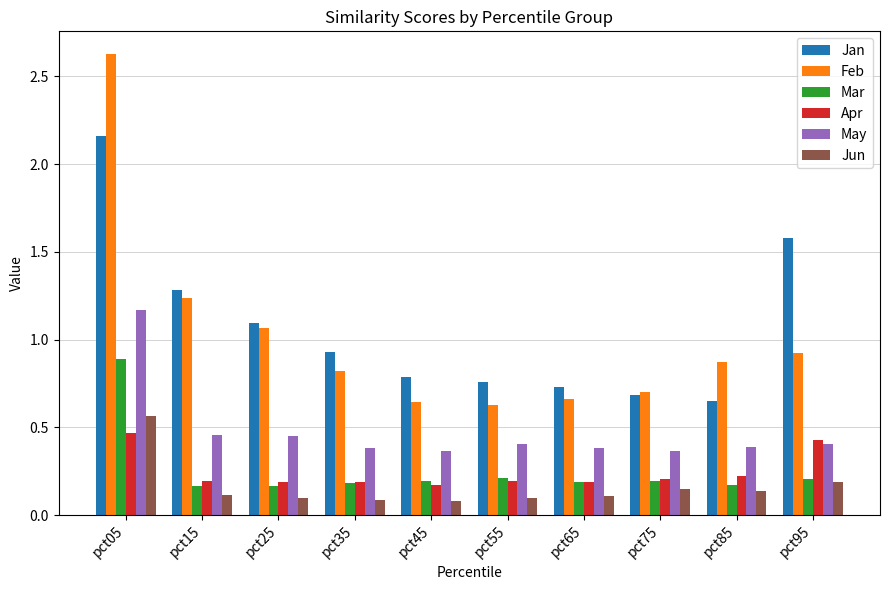

How many distinct data groups are displayed?

6